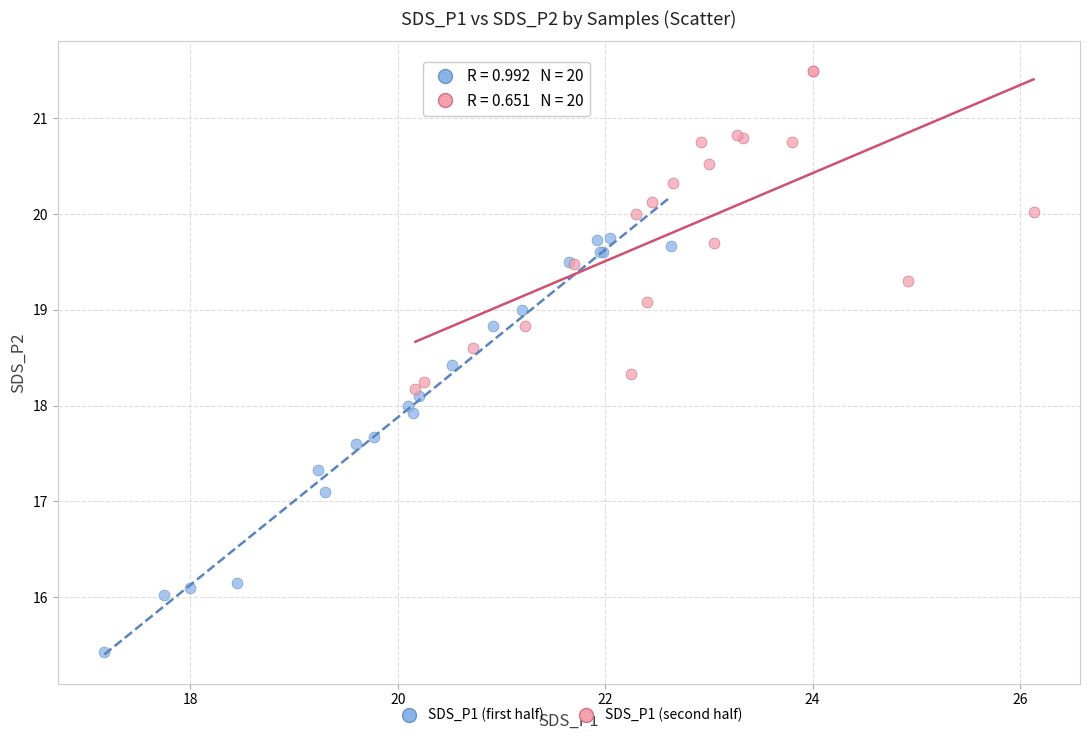

Which series reaches the maximum Y coordinate?

SDS_P1 (second half)